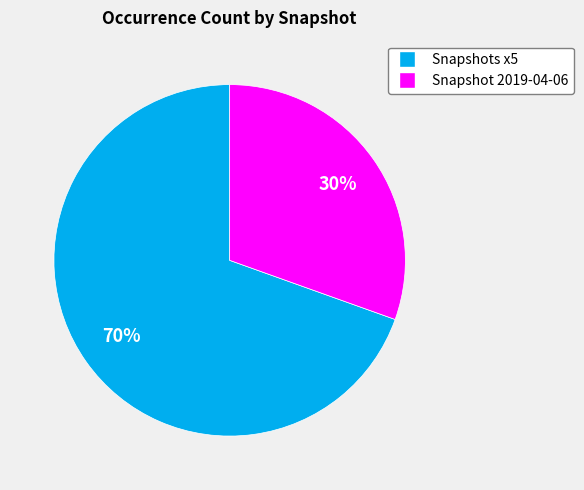

To the nearest percent, what is the average slice percentage?

50%